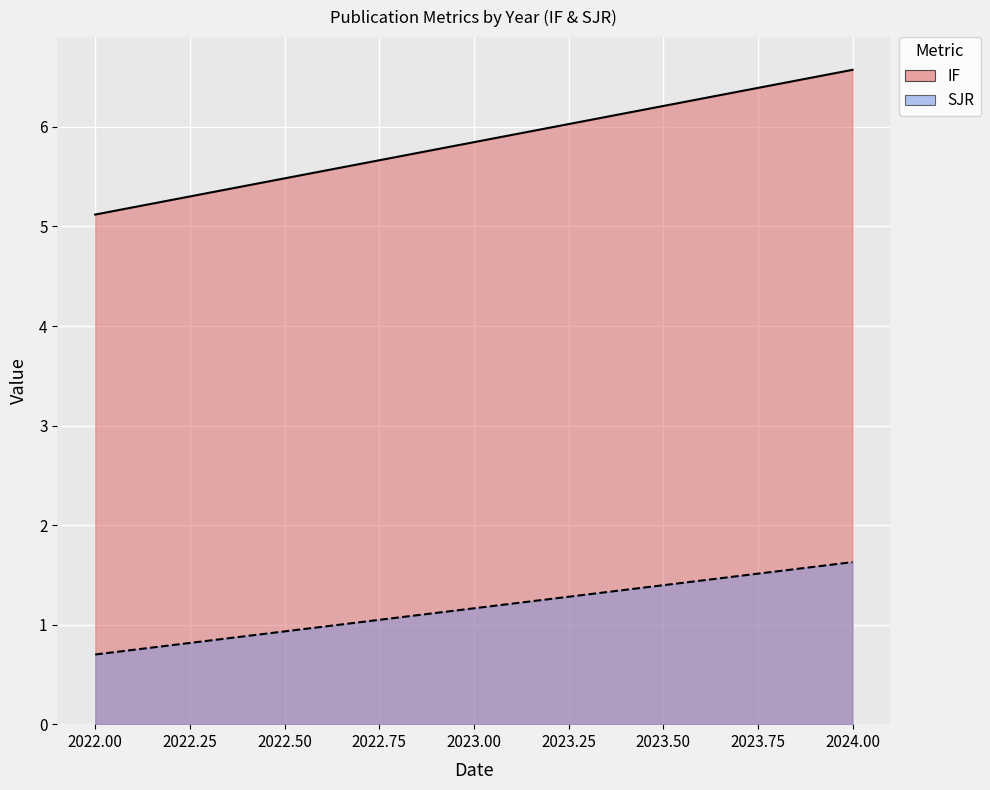

True or false: SJR and IF intersect in this chart.

False